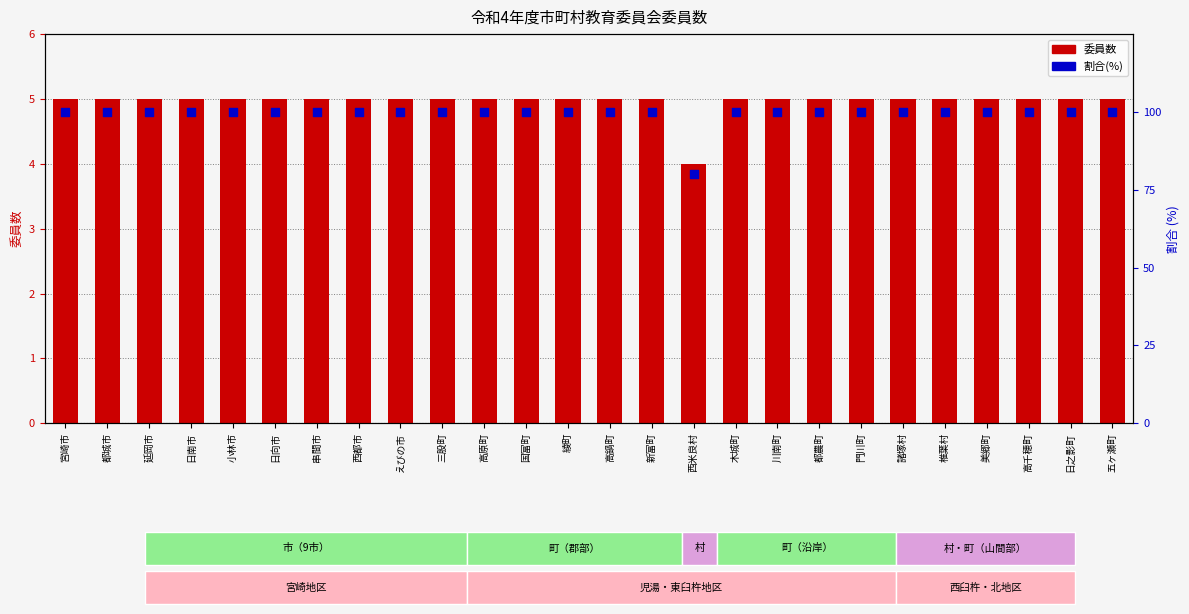

Which series has the largest total across all categories?

割合(%)